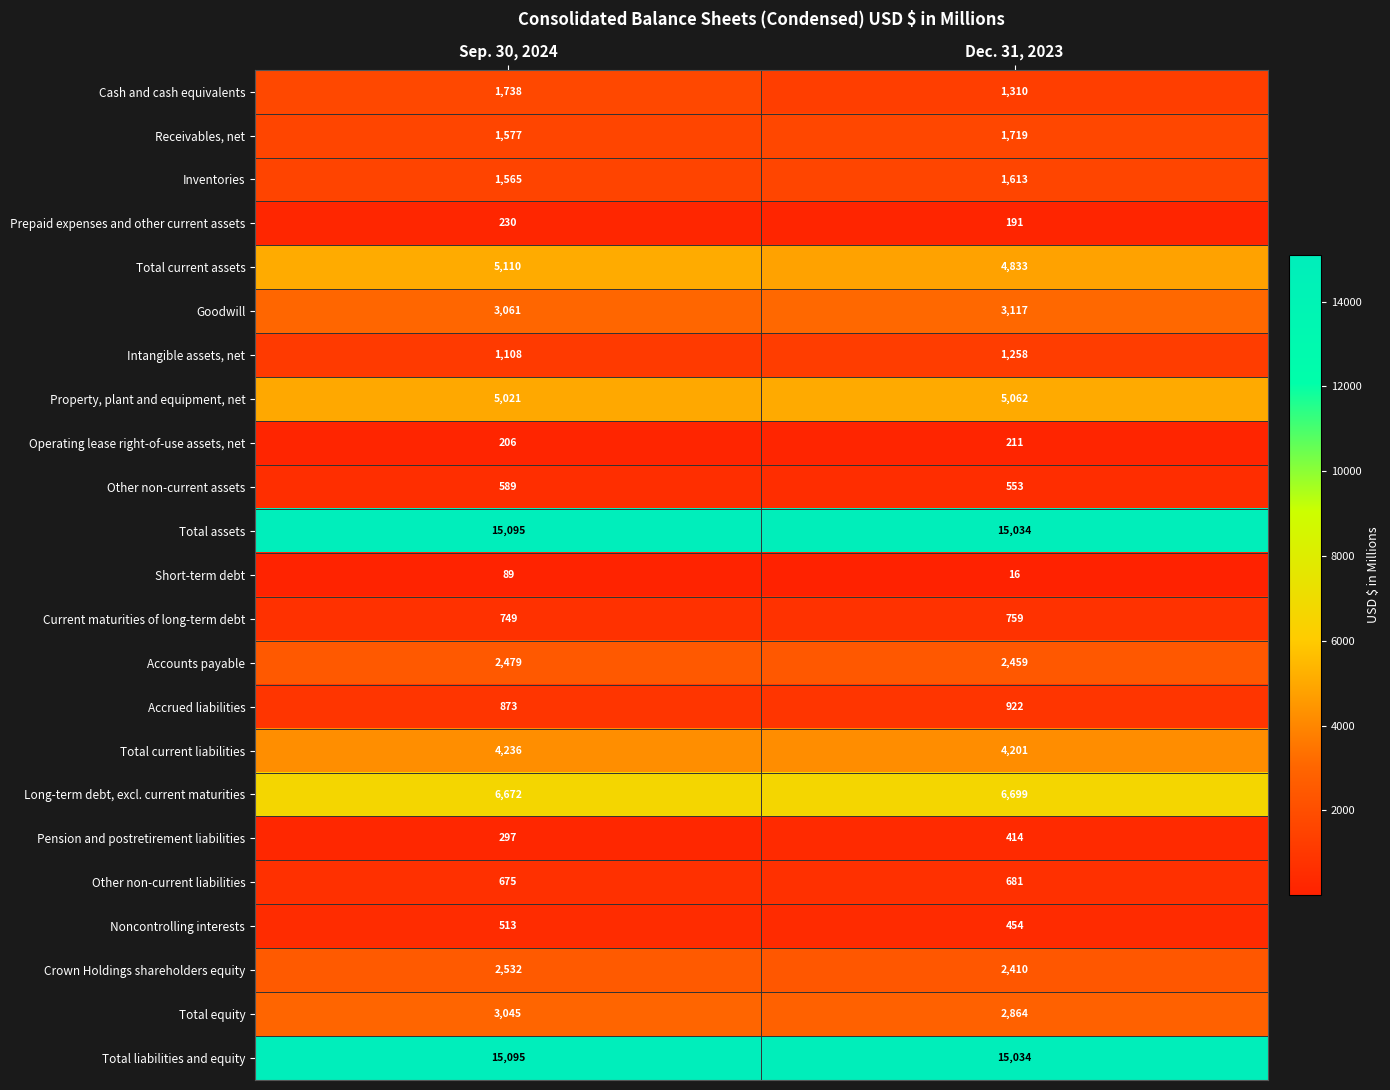

The Intangible assets, net series shows 1258 at Dec. 31, 2023. True or false?

True